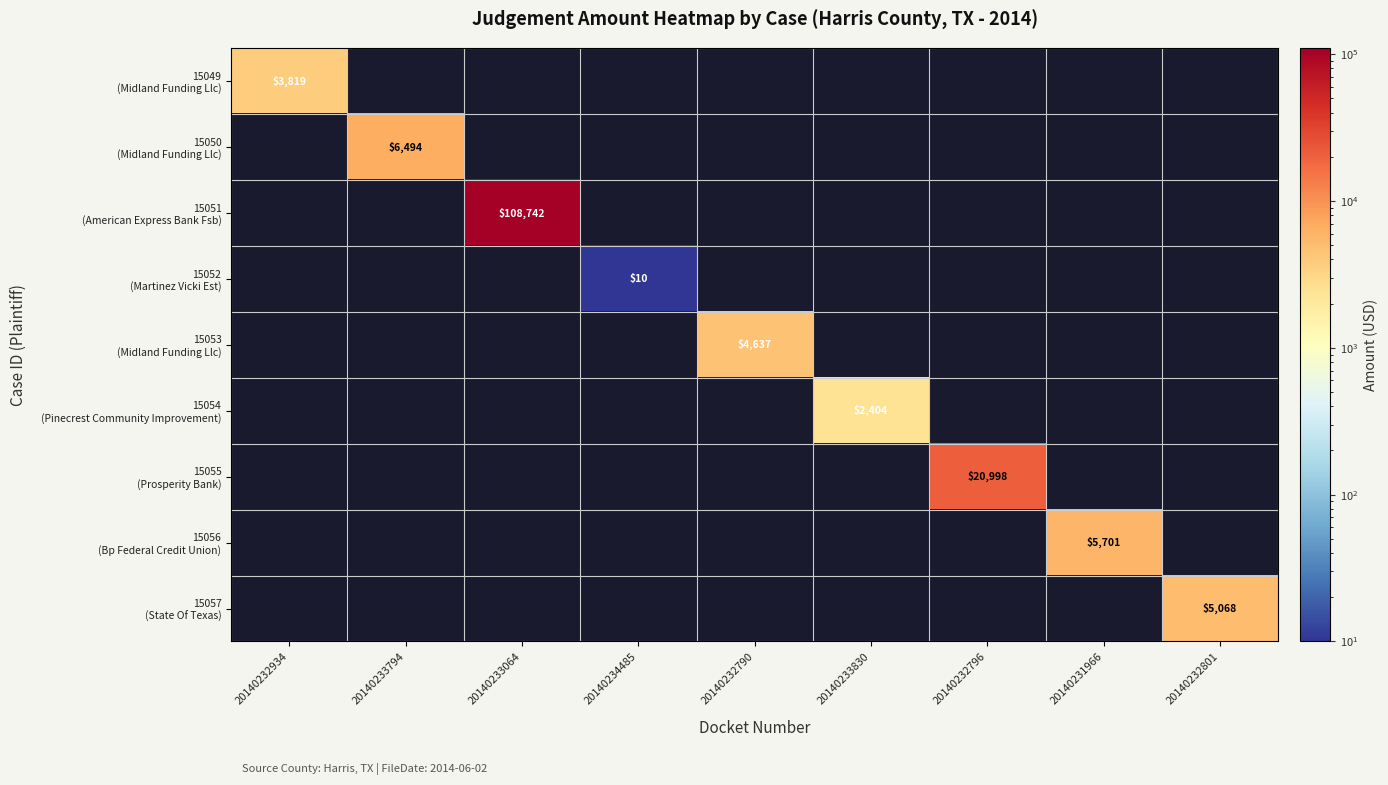

Which series has the largest range (max minus min)?

15049 (Midland Funding Llc)